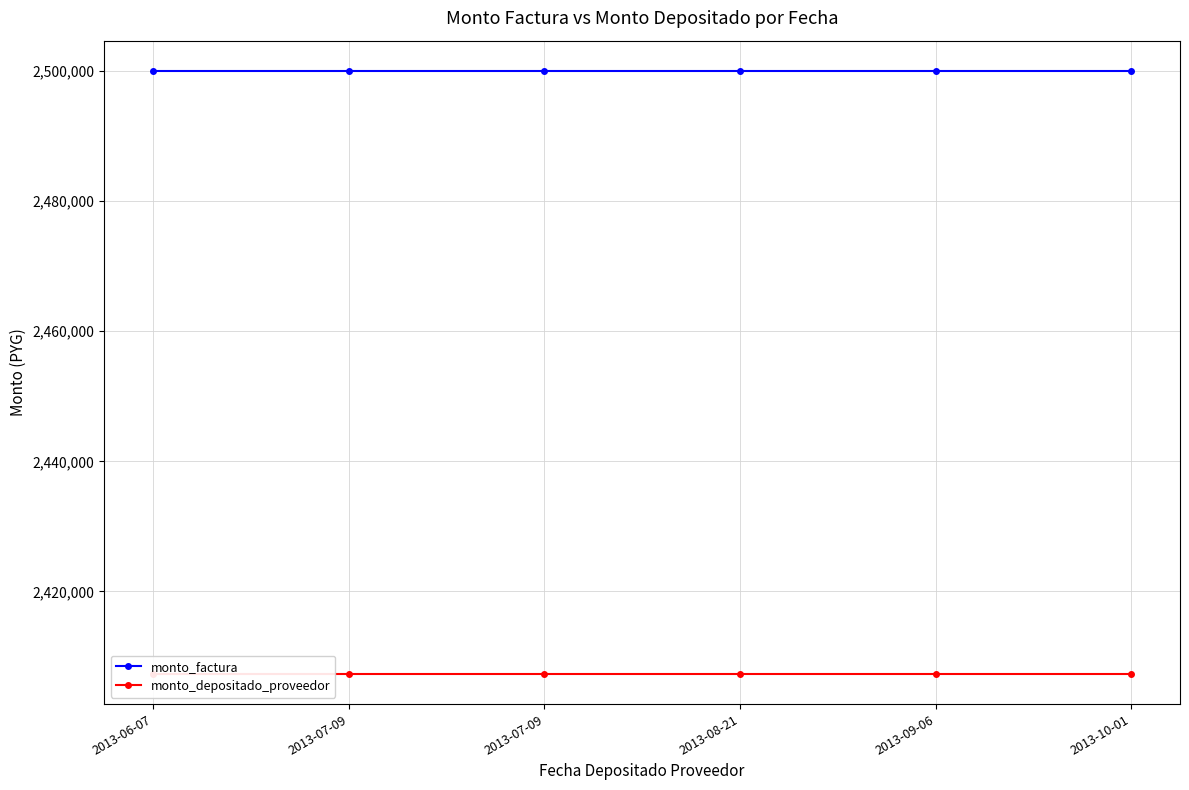

At which category is the sum across all series the highest?

2013-06-07